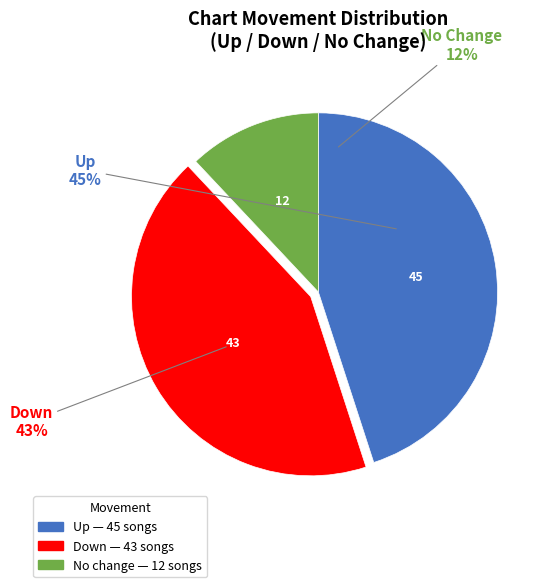

How many segments does this pie chart have?

3